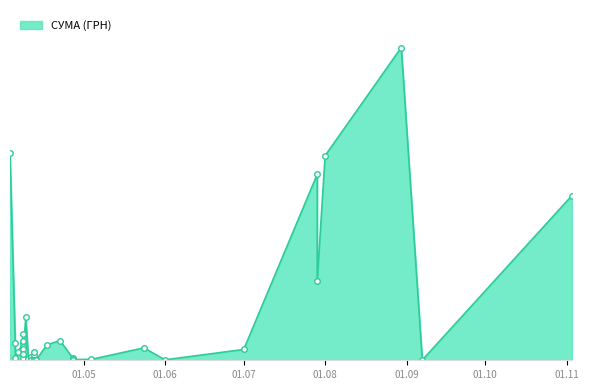

The value at 11.04.2016 is 355.0. True or false?

True